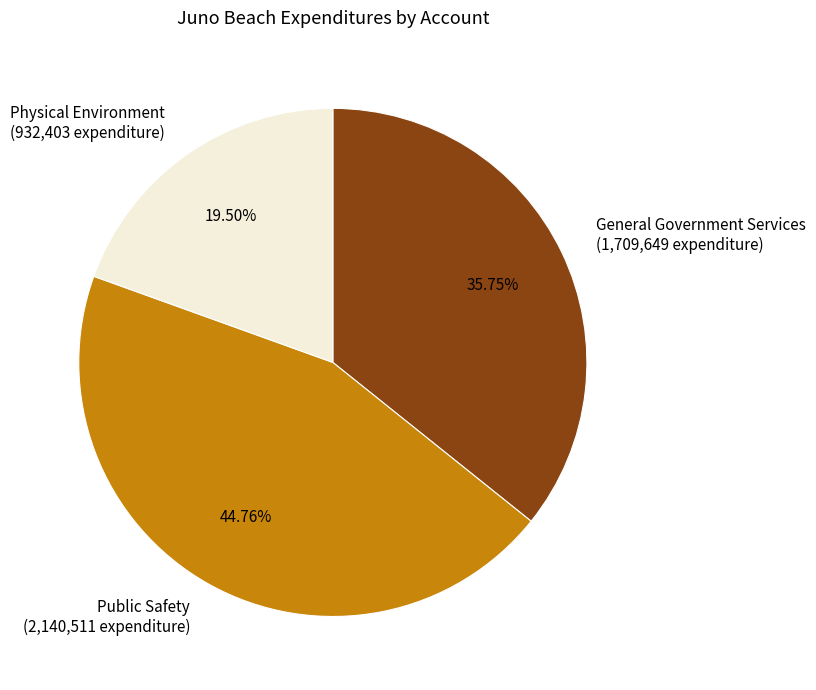

True or false: Physical Environment accounts for 6% of the total.

False